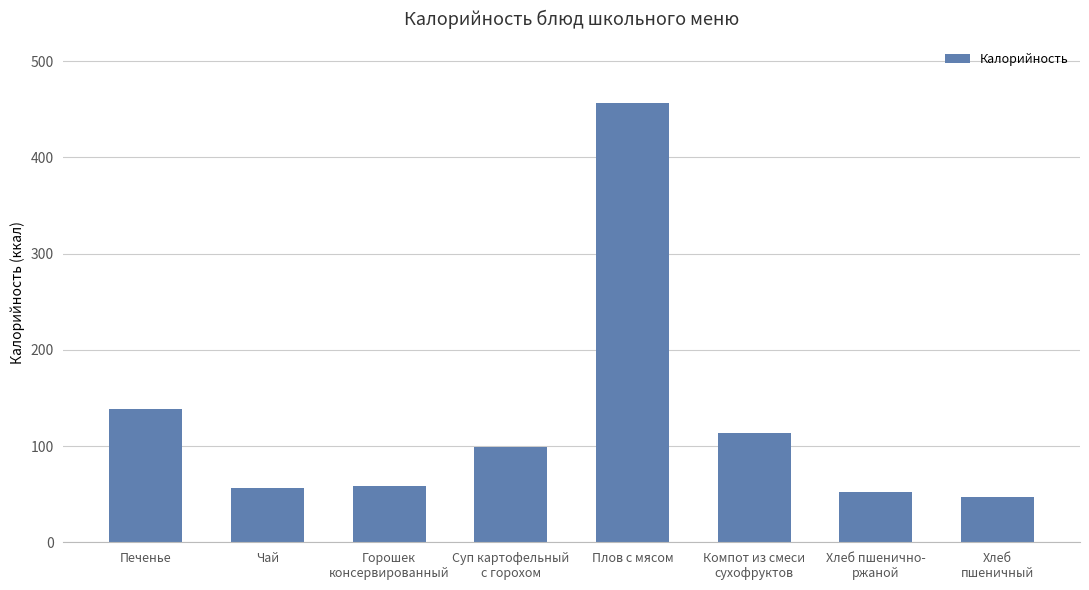

What is the difference between the second highest and minimum values?

91.0